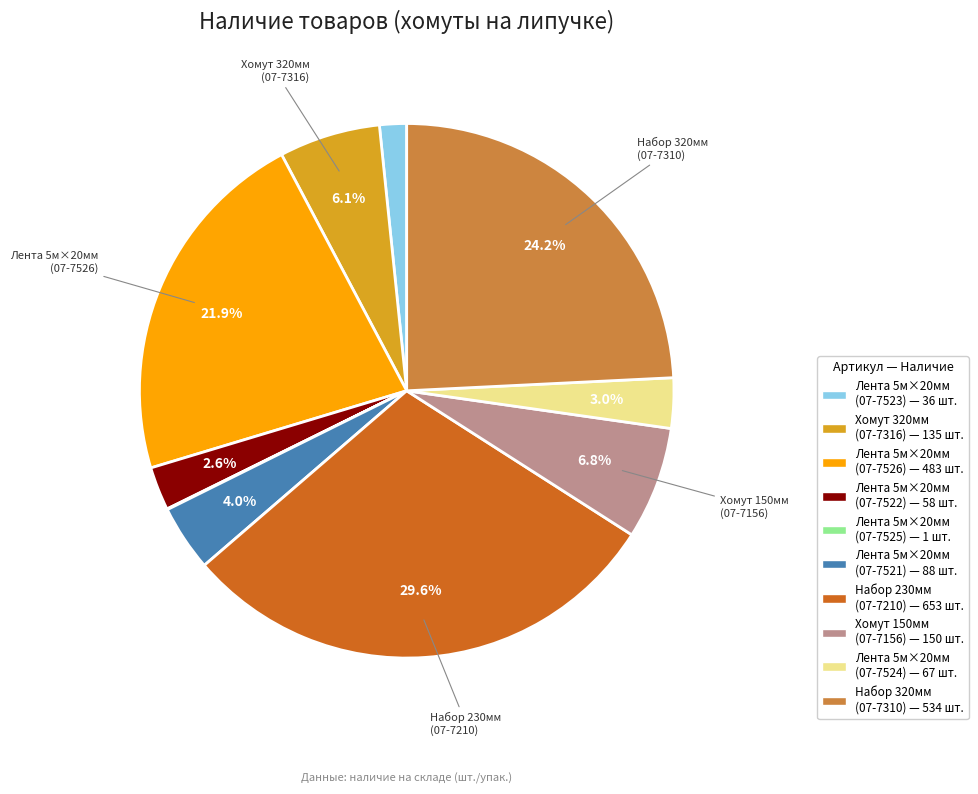

To the nearest percent, what is the average slice percentage?

10%